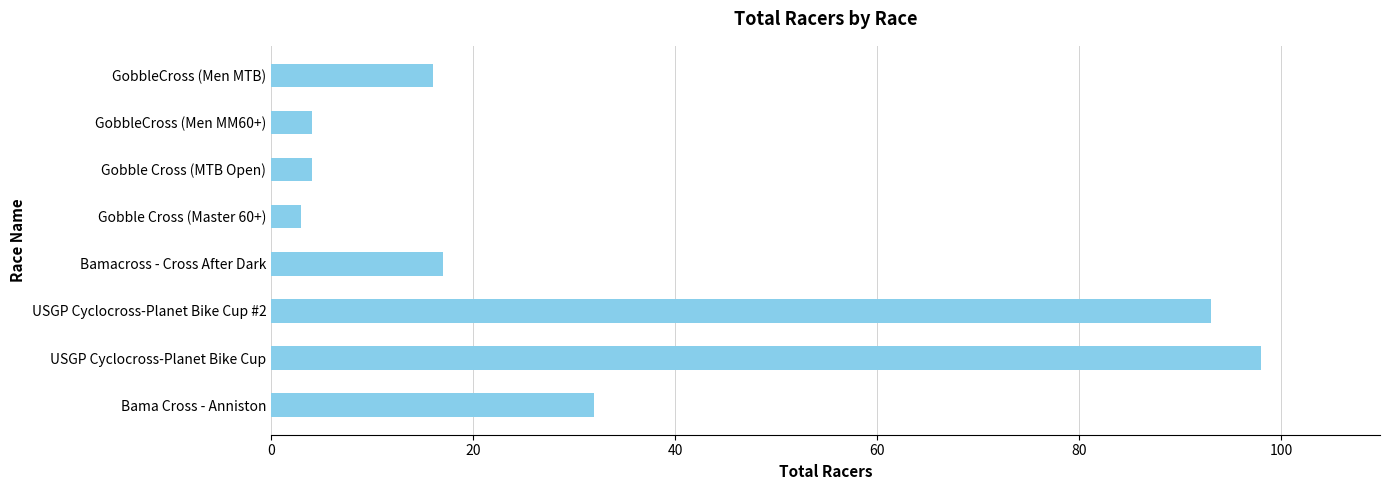

Is it true that the value at GobbleCross (Men MTB) is 10?

False